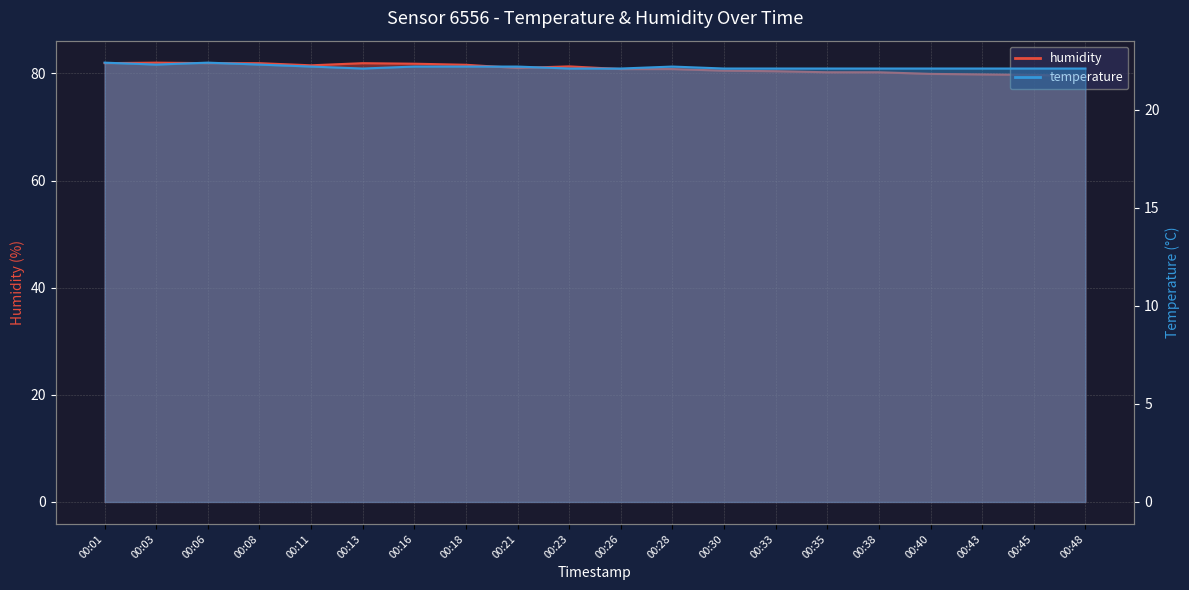

Does the chart have visible grid lines?

Yes